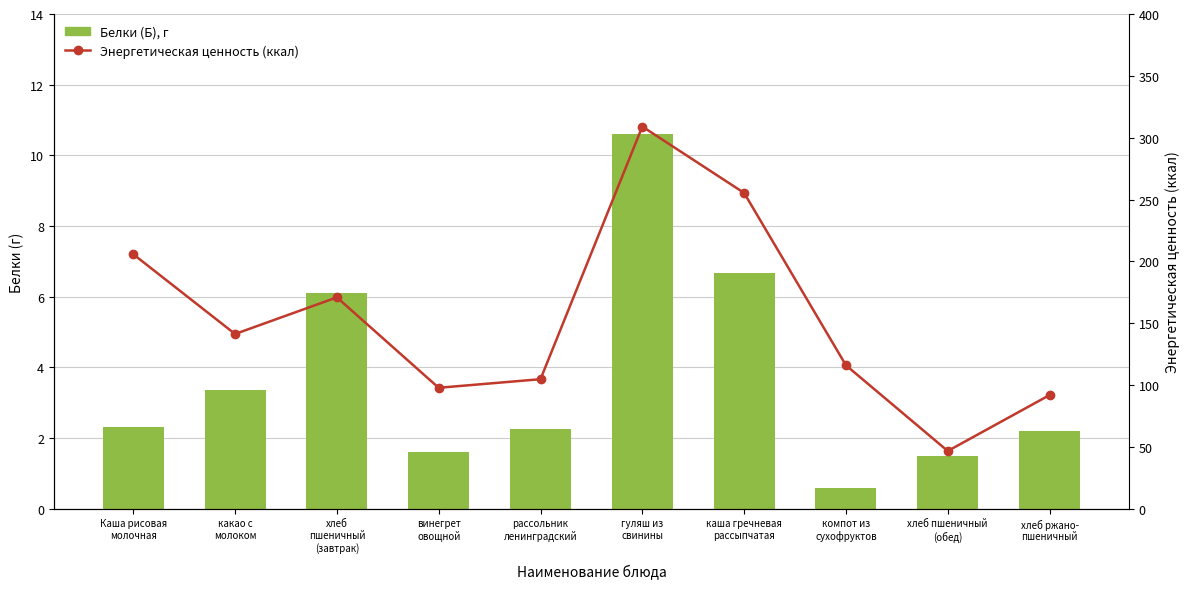

Between какао с
молоком and гуляш из
свинины, which series saw the biggest shift?

Энергетическая ценность (ккал)